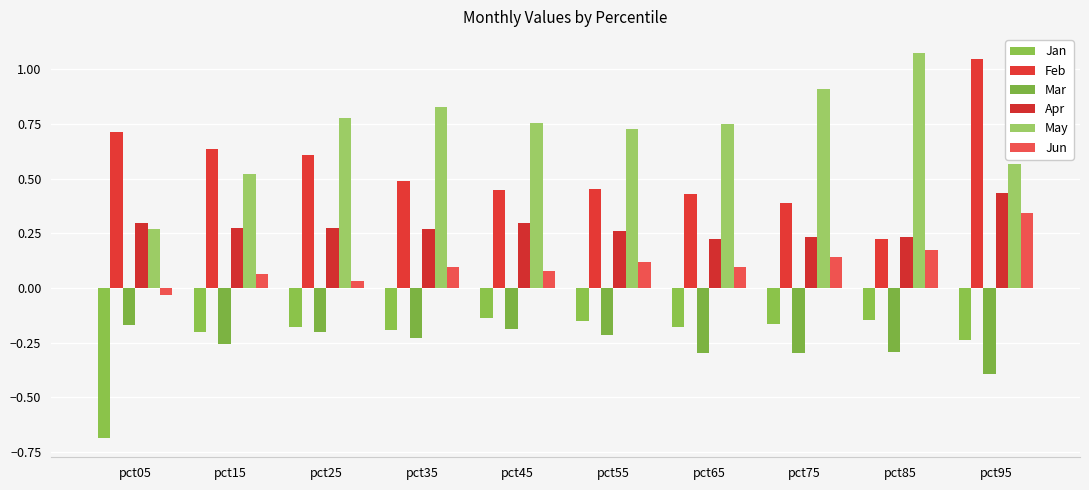

Count the Apr values in the range 0 to 1.

10